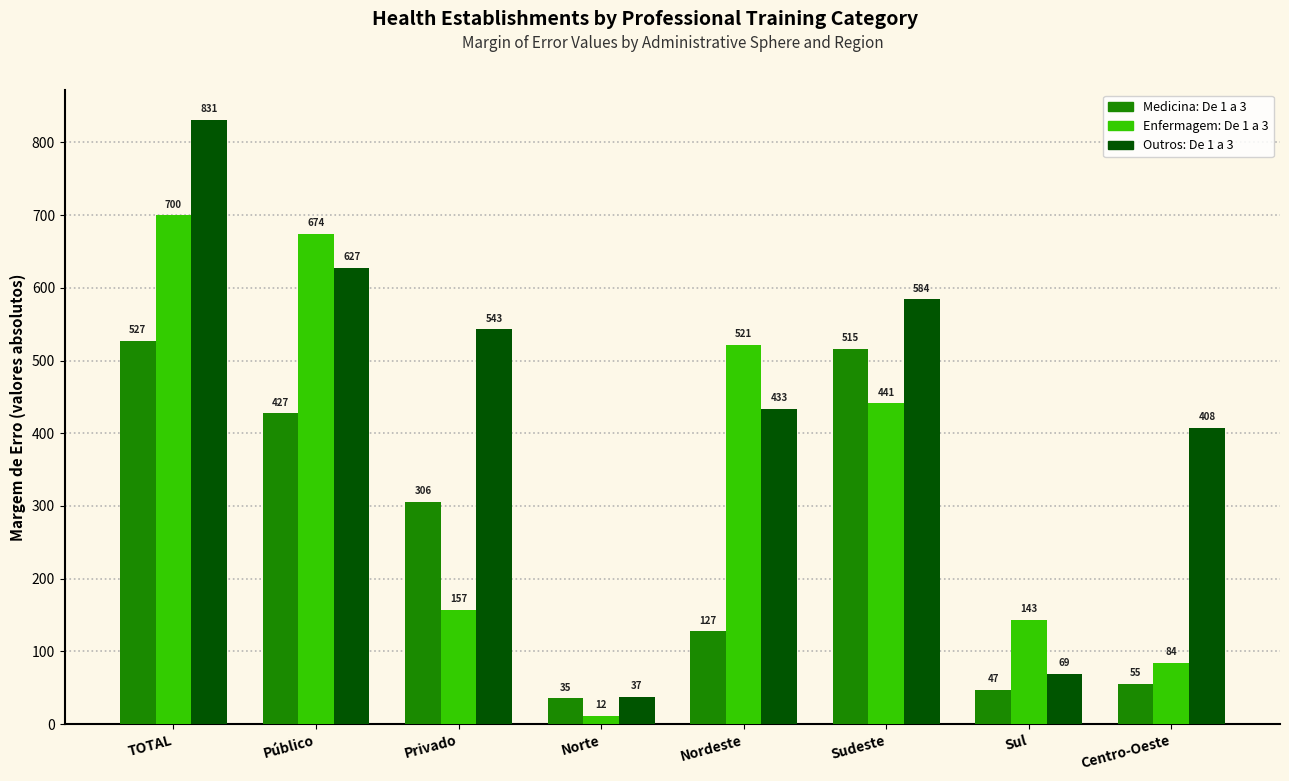

What is the difference between the highest and lowest values at Sudeste?

143.1